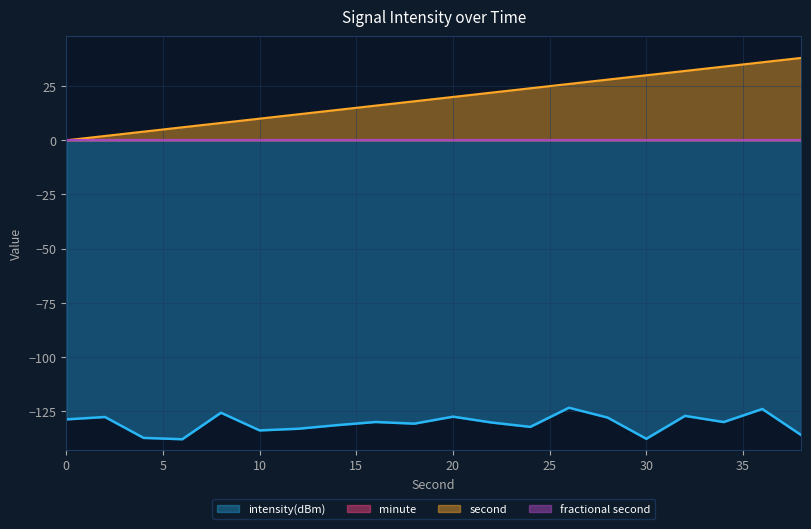

At which category does the chart reach its peak across all series?

38